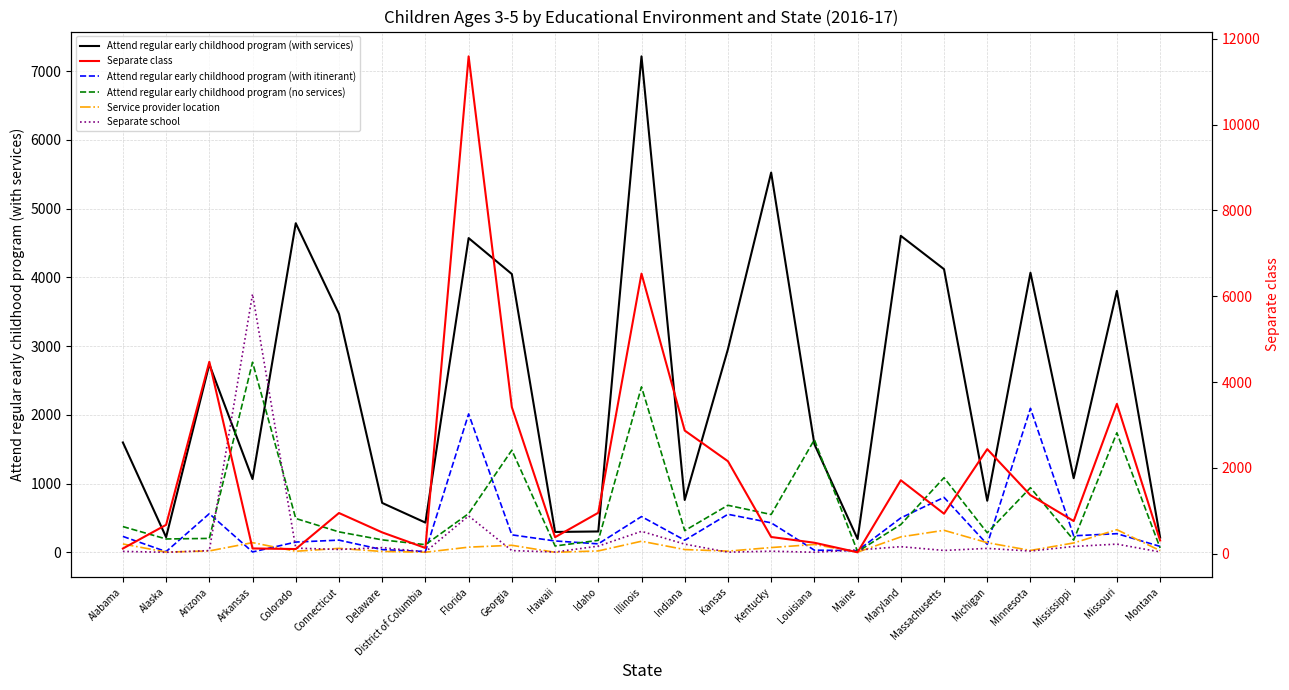

How many lines are shown in the chart?

6